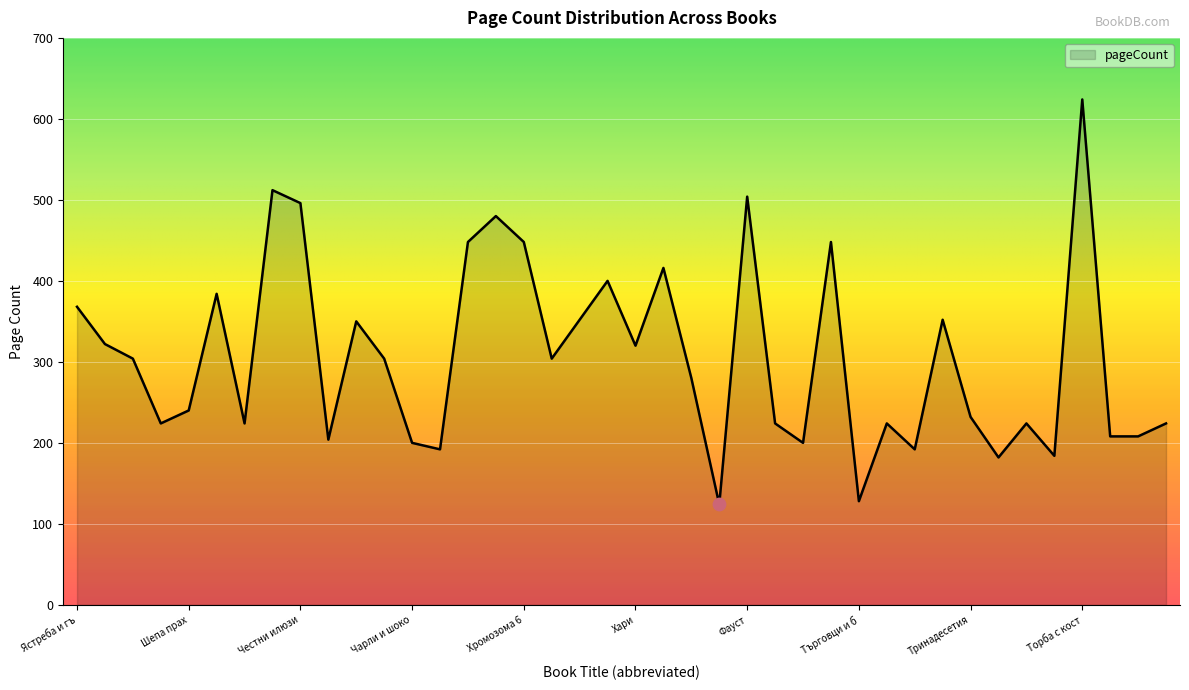

What is the smallest value displayed?

124